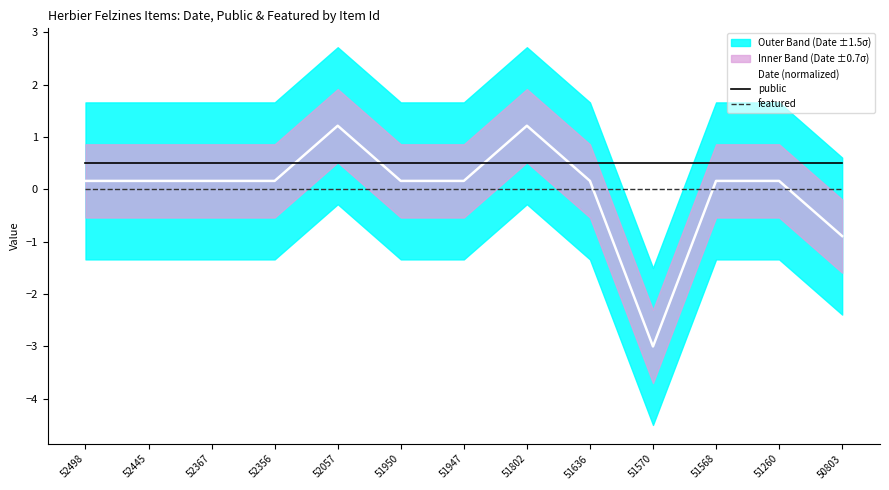

True or false: featured has a value of 0.0 at 50803.

True